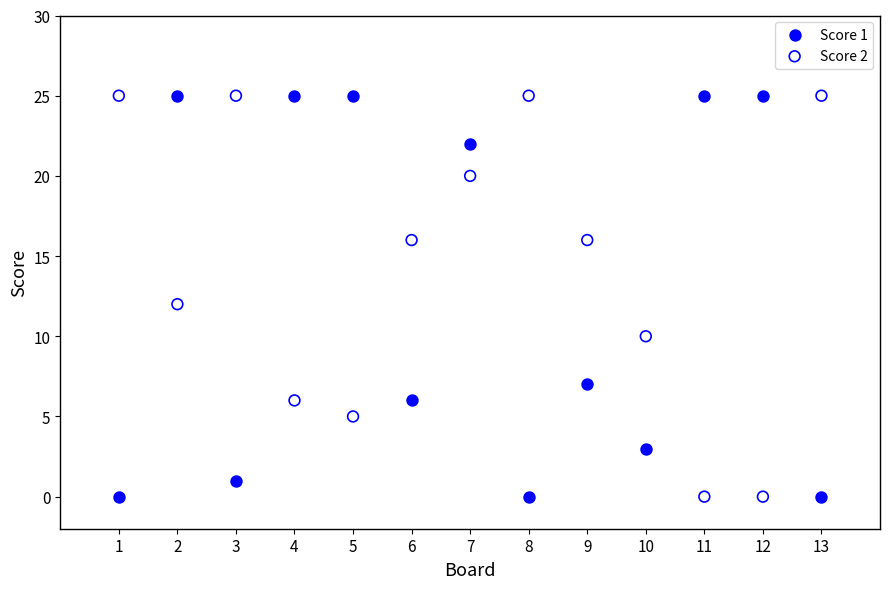

What is the X range (max minus min) for the scatter plot?

12